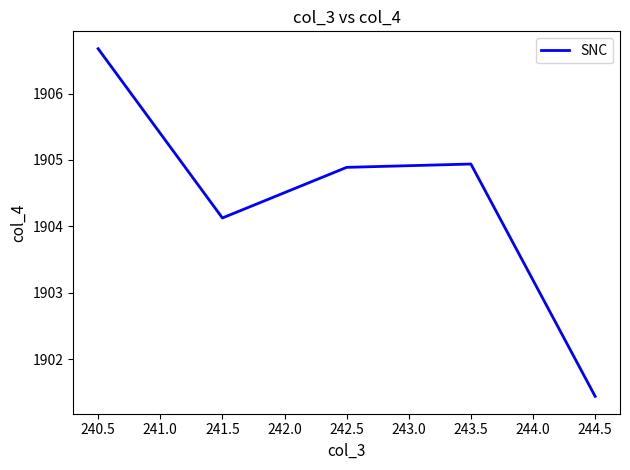

How many interior local valleys (lower than both neighbors) does the data have?

1